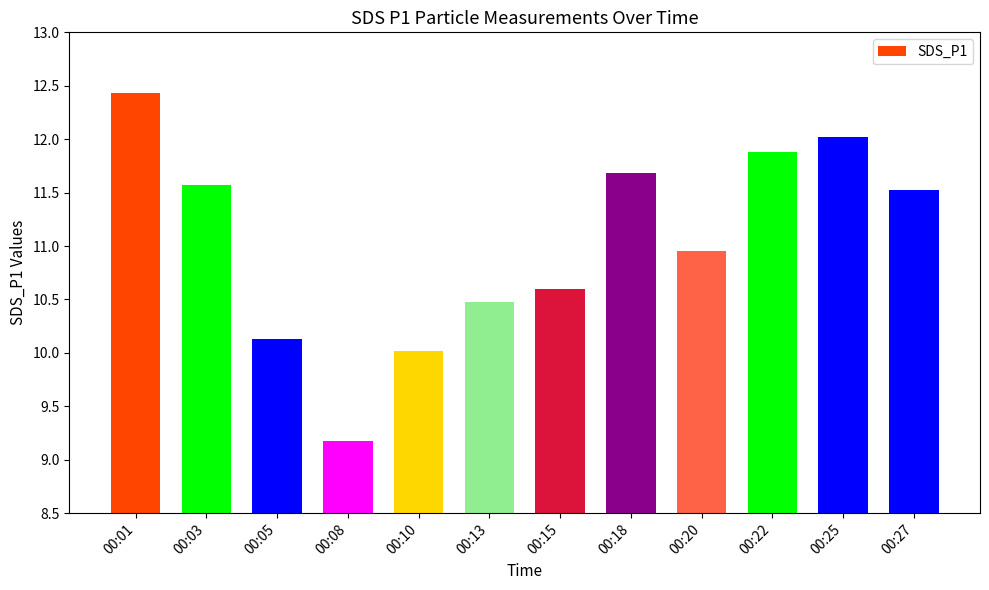

List the labels in order of value, largest first.

00:01, 00:25, 00:22, 00:18, 00:03, 00:27, 00:20, 00:15, 00:13, 00:05, 00:10, 00:08